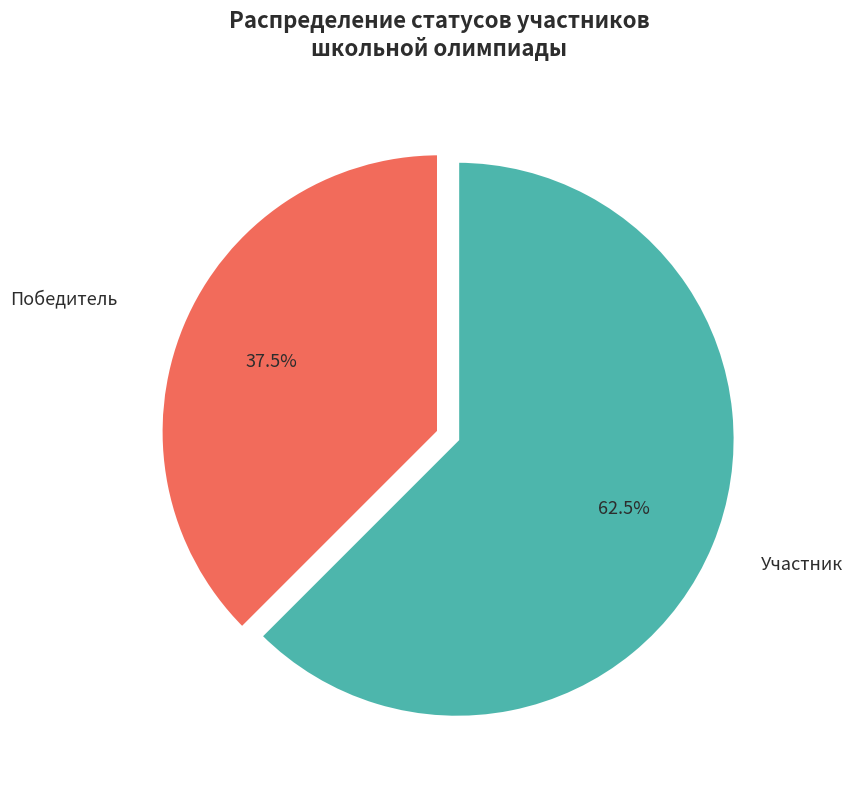

Which category has the biggest portion of the pie?

Участник